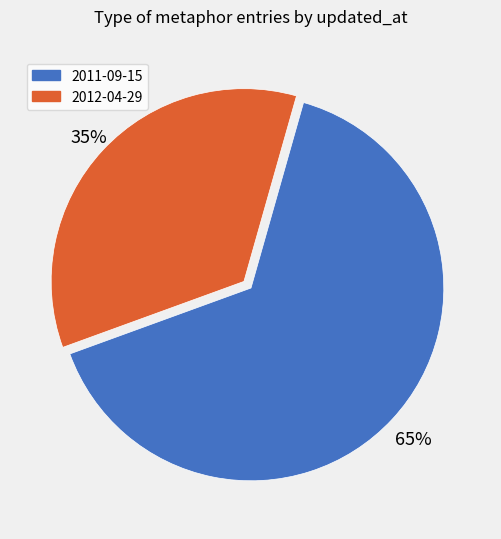

Does any single category account for the majority?

Yes